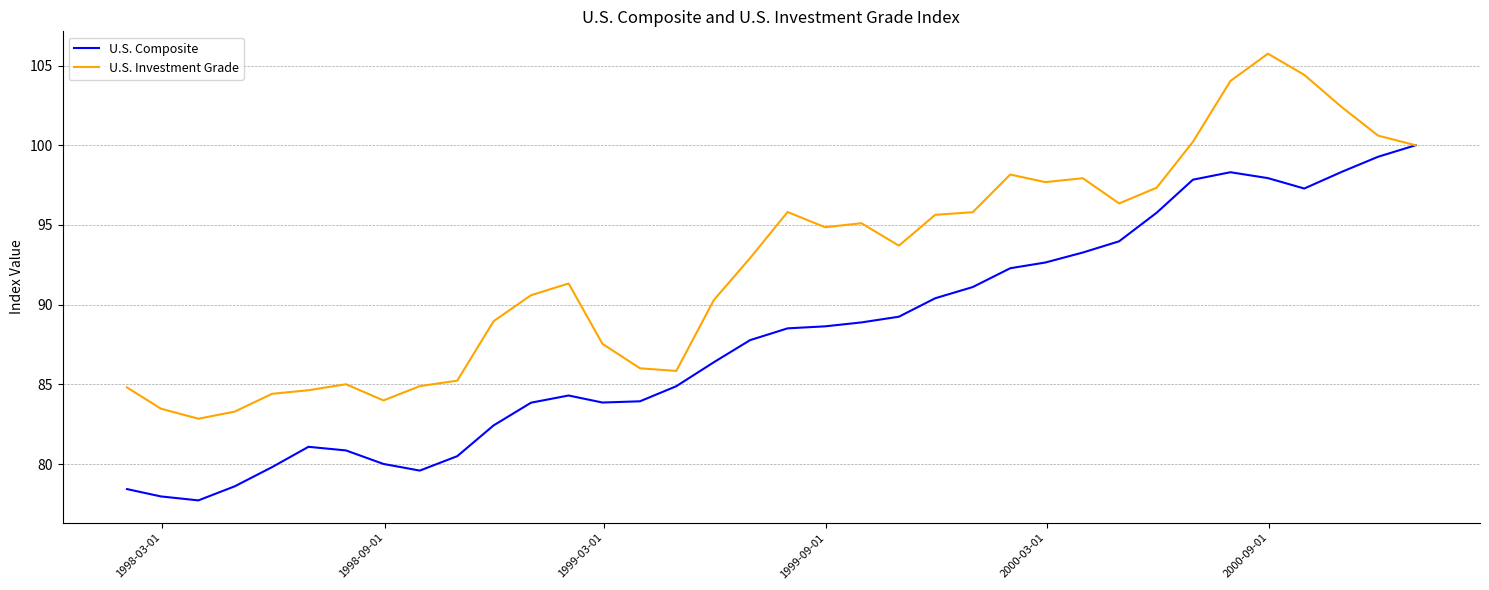

What are all the series names shown in the legend?

U.S. Composite, U.S. Investment Grade